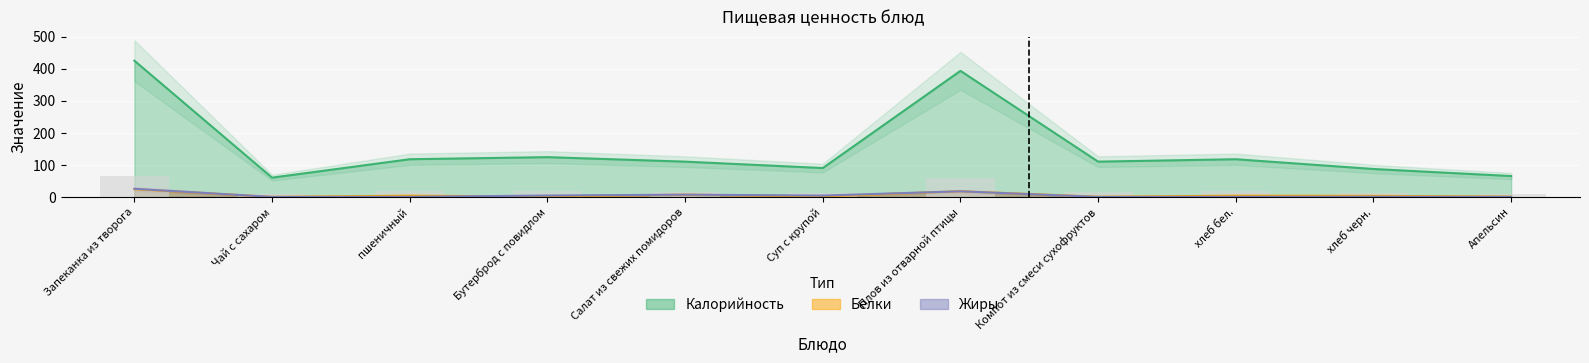

The Калорийность series shows 88.7 at Чай с сахаром. True or false?

False